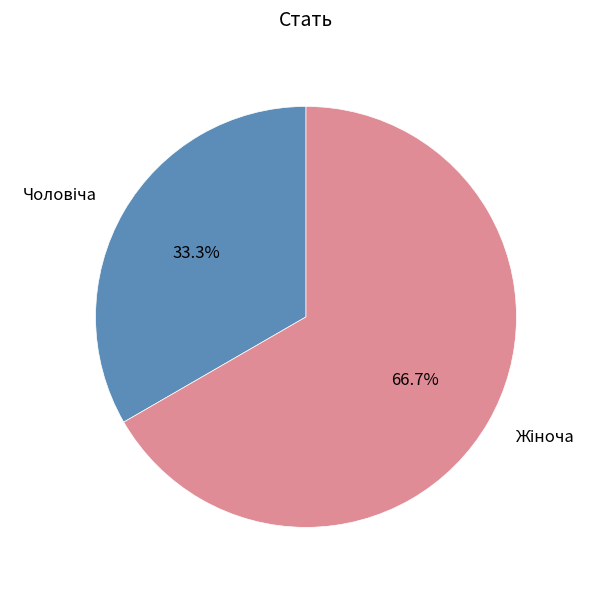

Is there a majority slice in this chart?

Yes